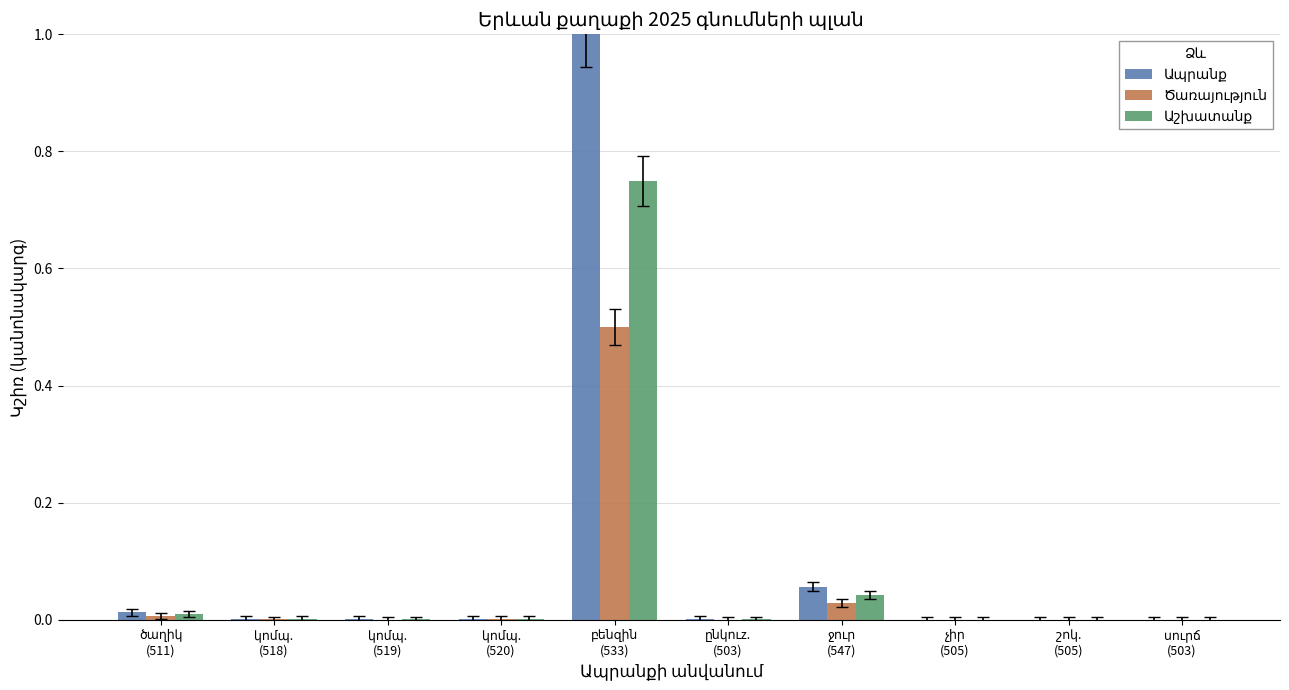

What is the greatest value displayed?

1.0